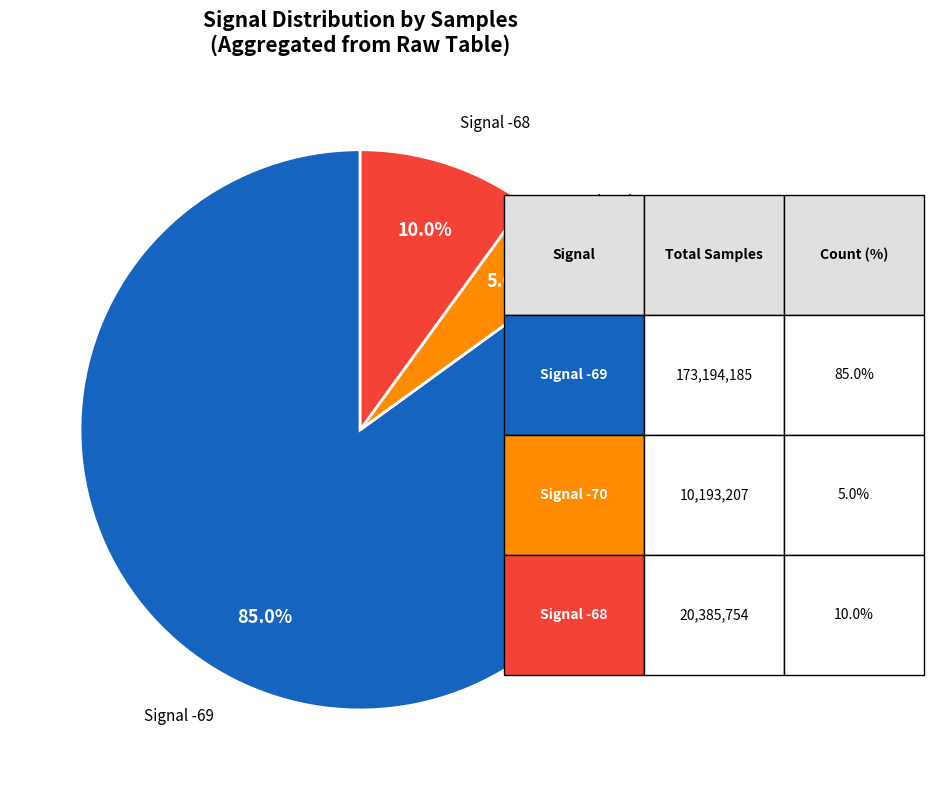

To the nearest percent, what is the average slice percentage?

33%